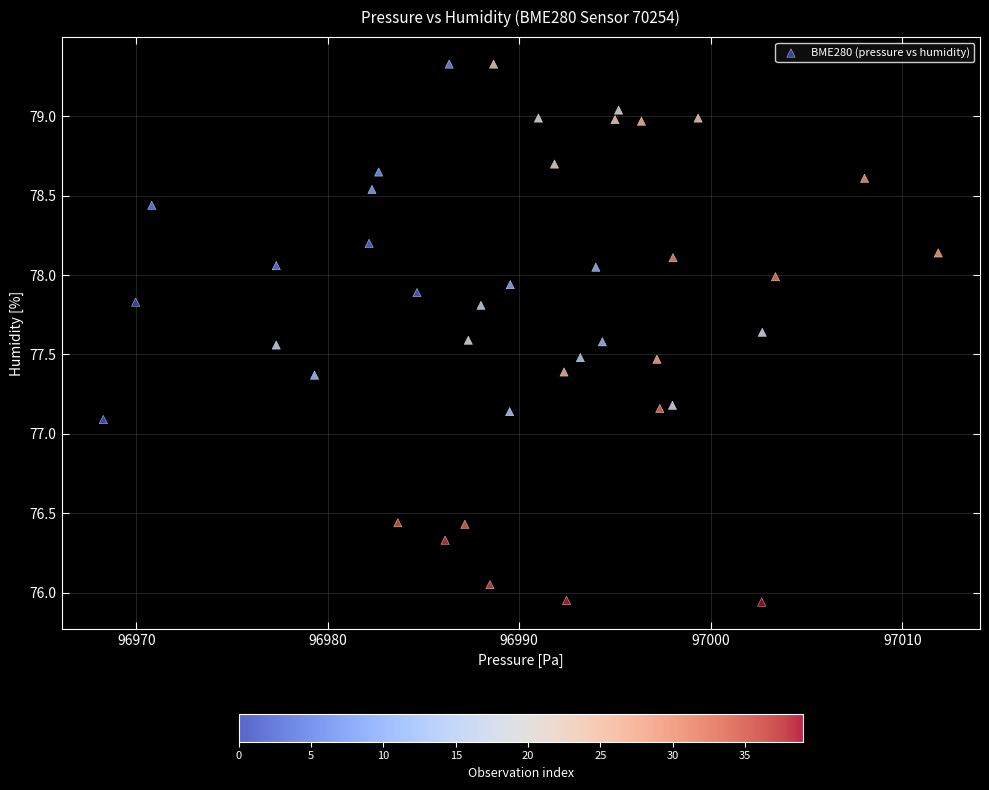

What is the range of Y values (max minus min)?

3.4